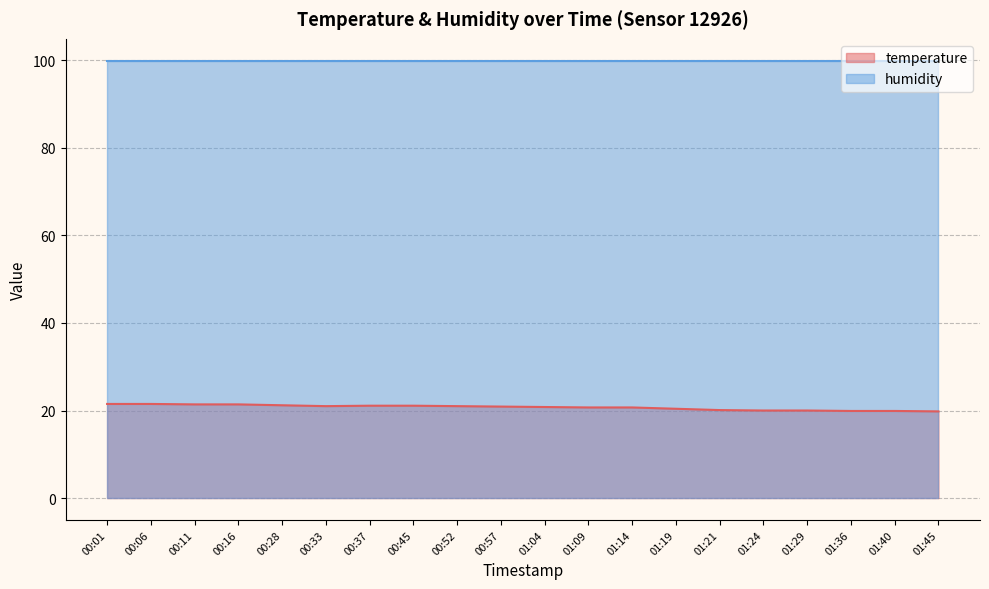

List the labels in order of value, smallest first.

01:45, 01:36, 01:40, 01:24, 01:29, 01:21, 01:19, 01:09, 01:14, 01:04, 00:57, 00:33, 00:52, 00:37, 00:45, 00:28, 00:11, 00:16, 00:01, 00:06